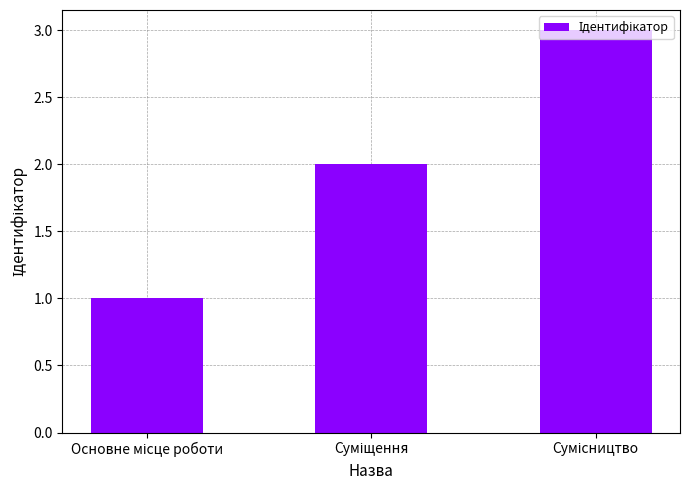

Does the chart contain stacked bars?

No